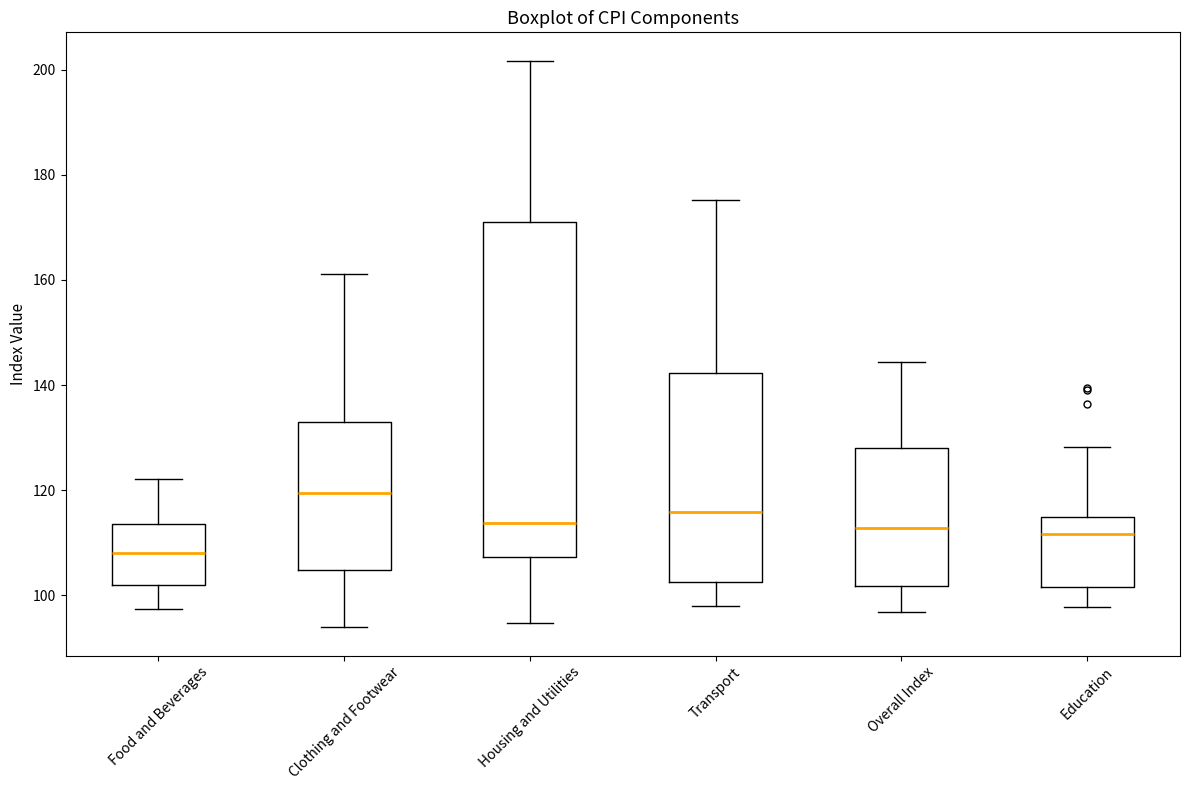

Comparing the boxes themselves (not the whiskers), which one is the tallest?

Housing and Utilities